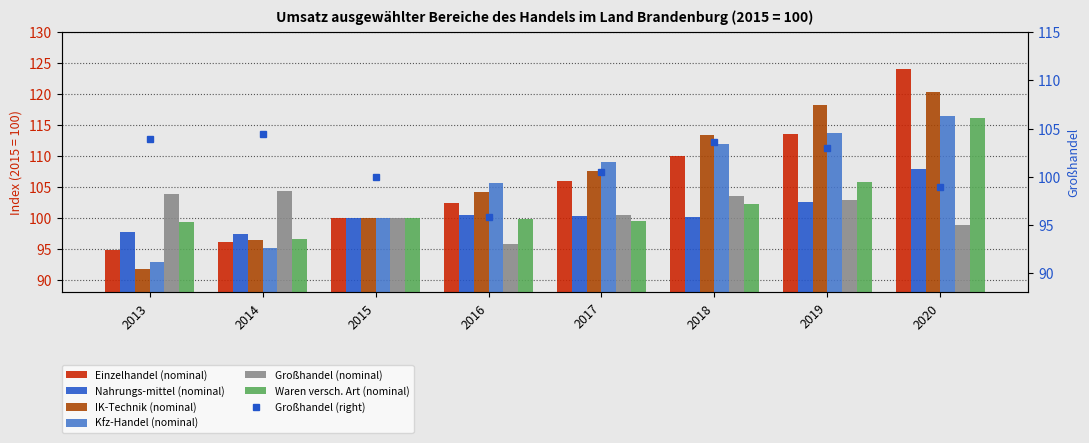

What is the greatest value displayed?

124.0